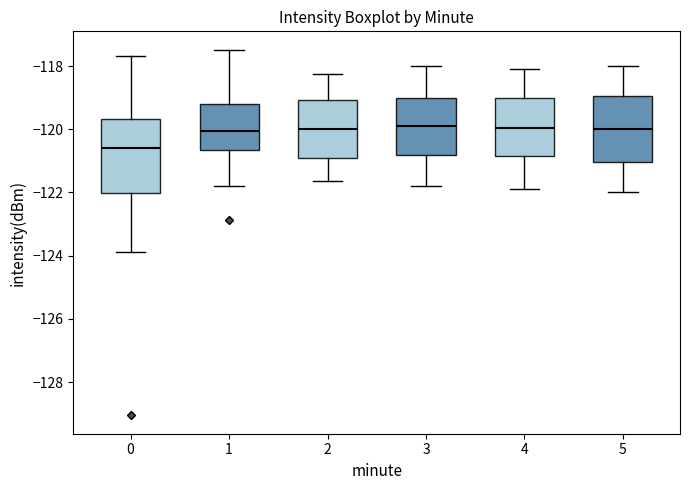

Comparing the boxes themselves (not the whiskers), which one is the tallest?

0